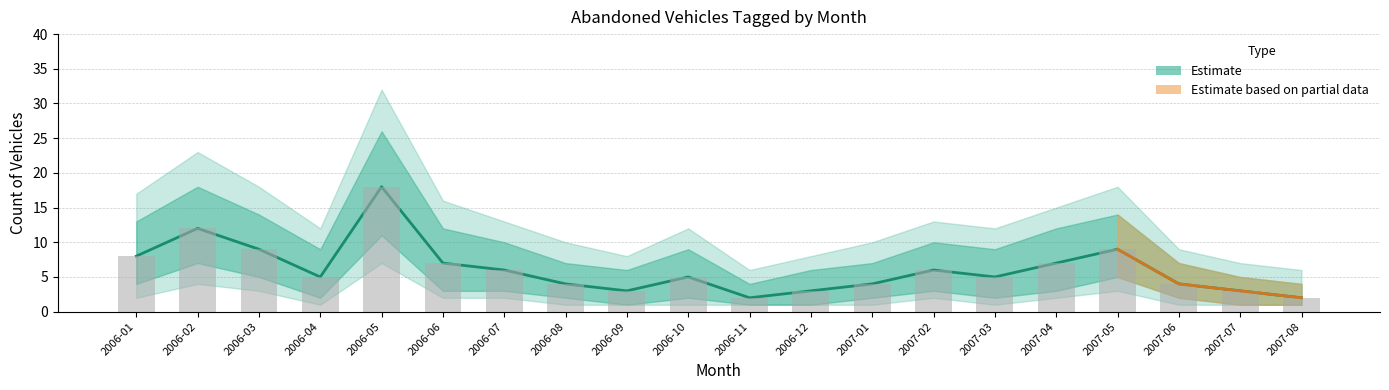

Count the Lower values in the range 2 to 4.

11